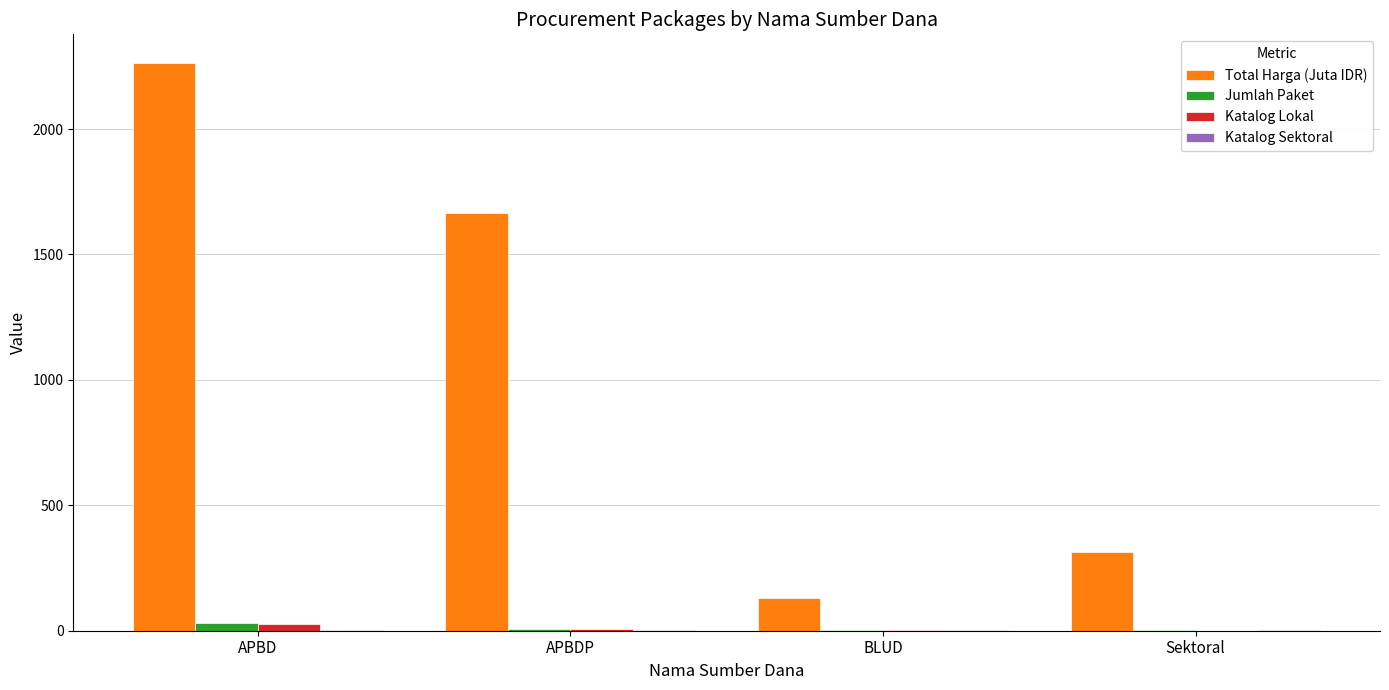

Count the number of categories in the chart.

4